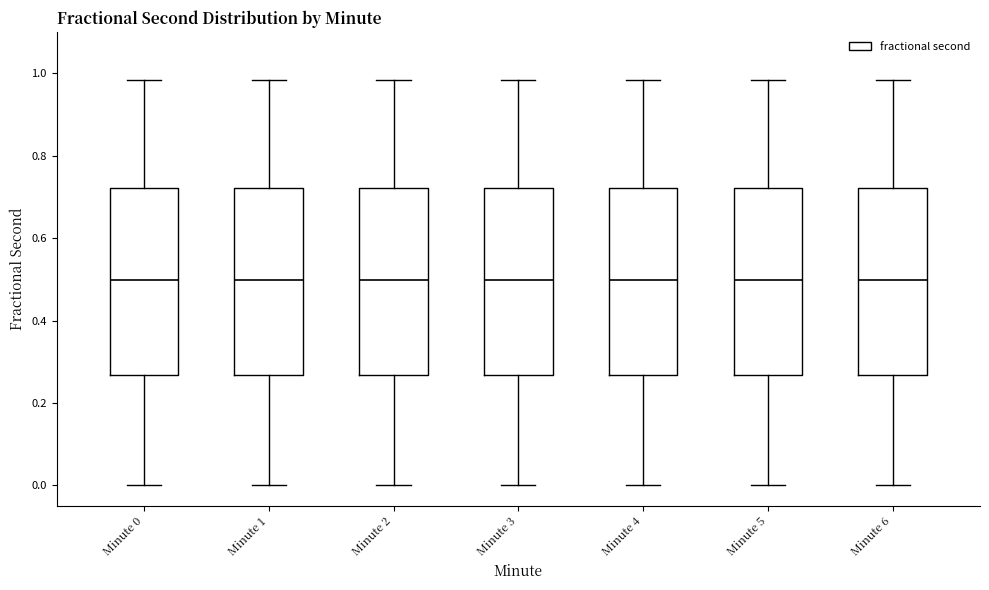

Reading left to right, transcribe this box plot: for each box, give where its median line is, the range the box spans, and where its two whiskers end, as read against the y-axis. The values are not printed on the chart, so give them approximately, as read against the axis.

Minute 0: median 0.50, box 0.26 to 0.72, whiskers 0.00 to 0.98
Minute 1: median 0.50, box 0.26 to 0.72, whiskers 0.00 to 0.98
Minute 2: median 0.50, box 0.26 to 0.72, whiskers 0.00 to 0.98
Minute 3: median 0.50, box 0.26 to 0.72, whiskers 0.00 to 0.98
Minute 4: median 0.50, box 0.26 to 0.72, whiskers 0.00 to 0.98
Minute 5: median 0.50, box 0.26 to 0.72, whiskers 0.00 to 0.98
Minute 6: median 0.50, box 0.26 to 0.72, whiskers 0.00 to 0.98